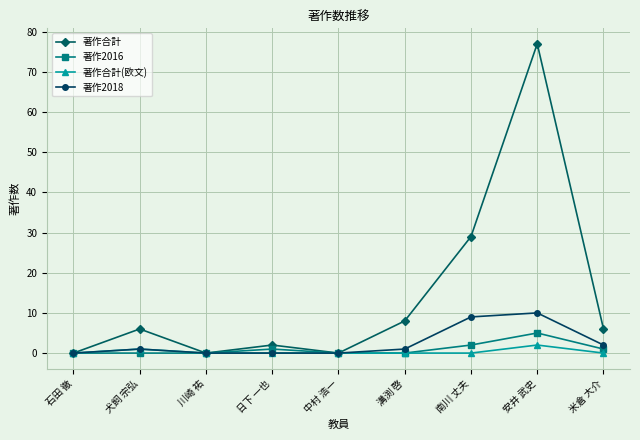

What is the average value of the 著作2018 series?

3